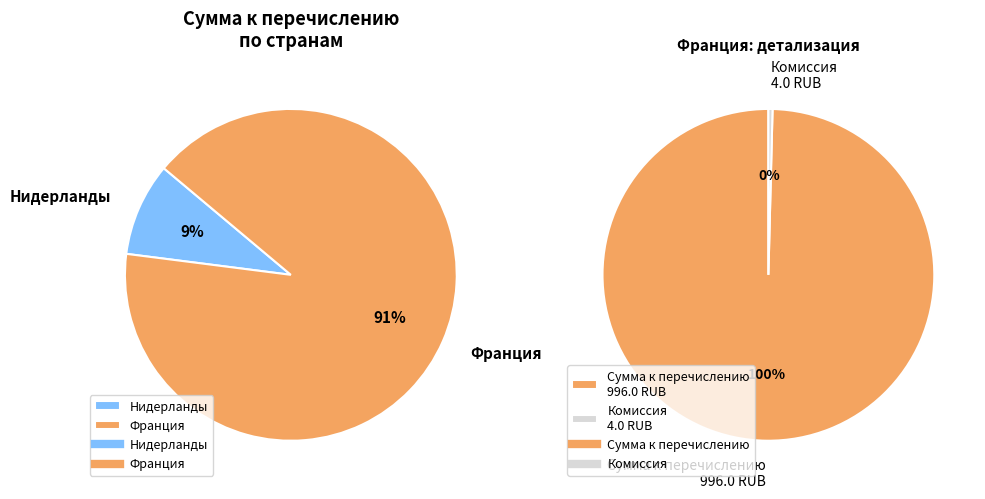

What is the ratio of the value at Нидерланды (99.6 RUB) to the value at Франция (996.0 RUB)?

0.1